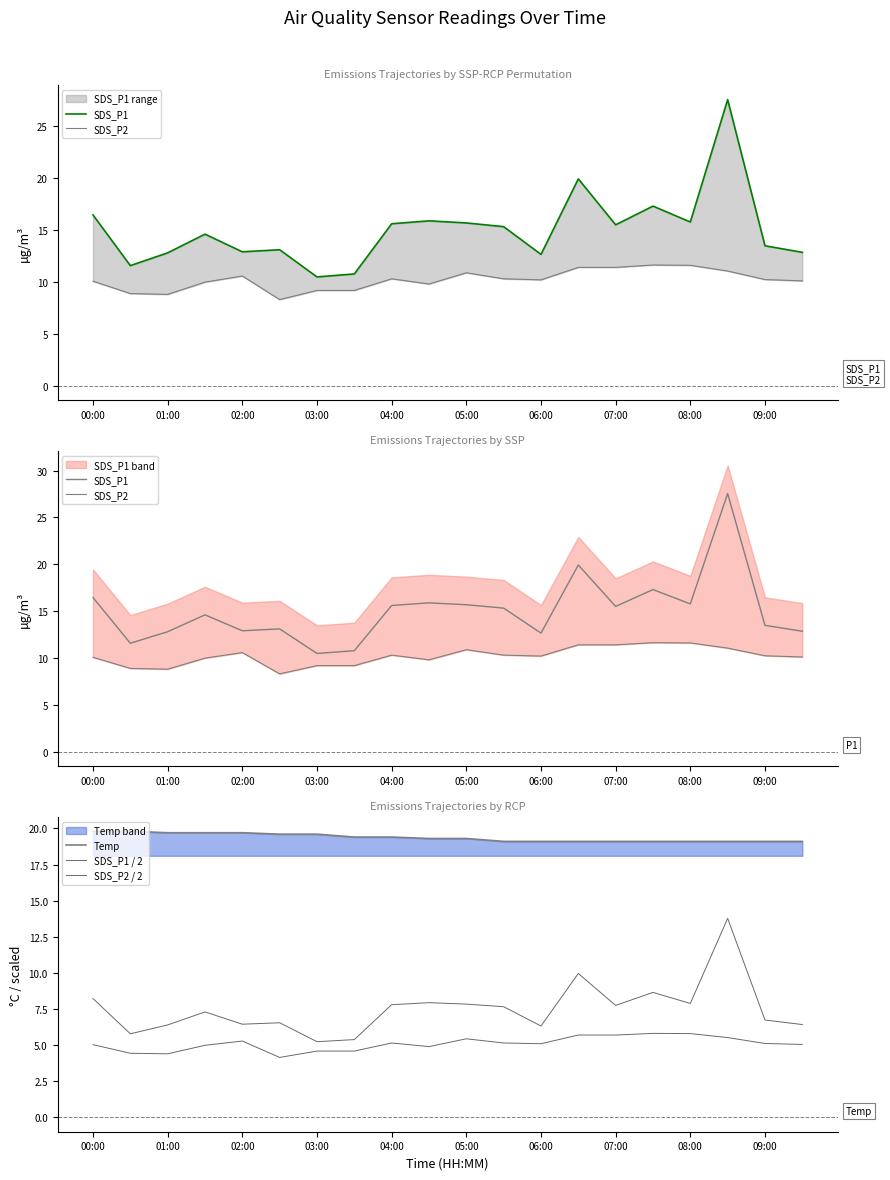

True or false: SDS_P2 / 2 has more than 0 interior local peaks.

True